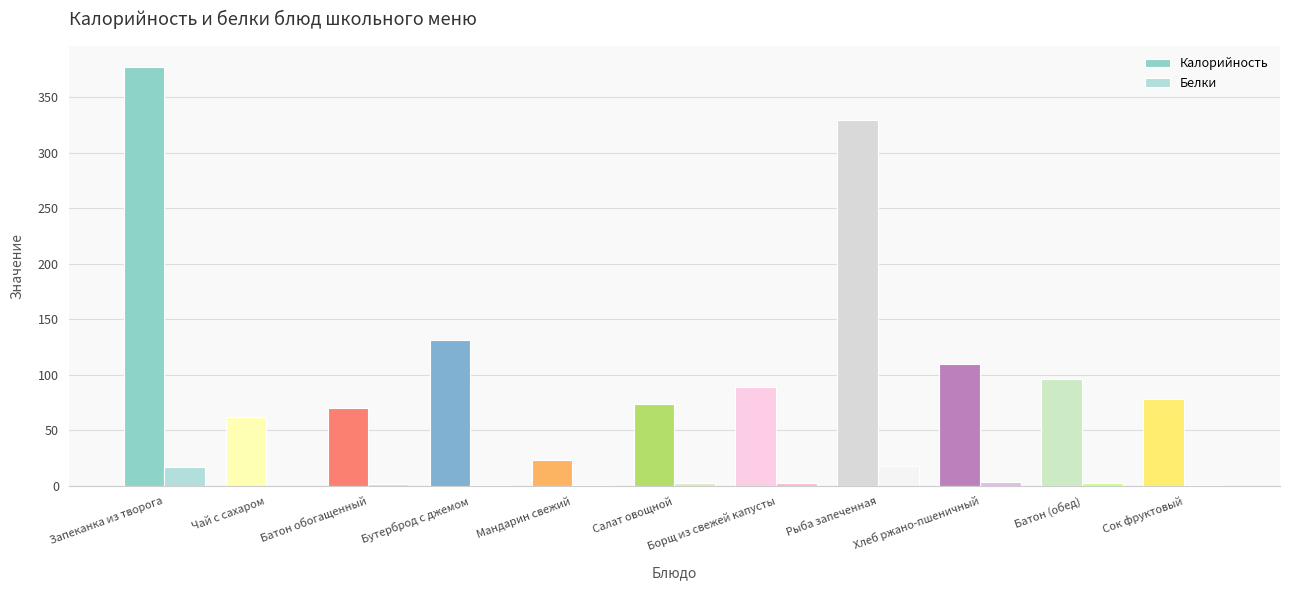

What is the approximate value of Белки at Рыба запеченная?

17.8